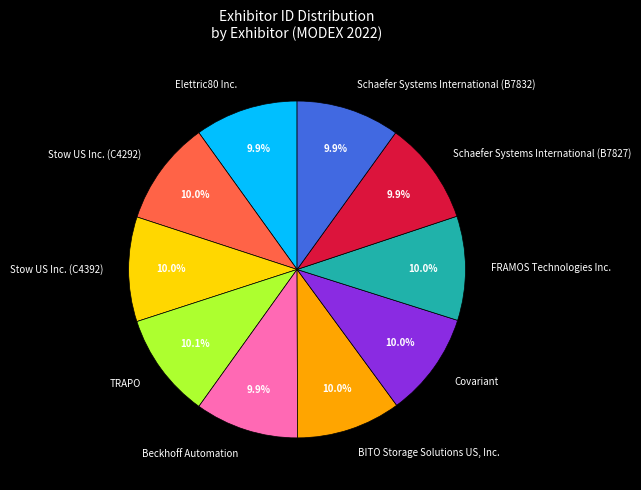

To the nearest percent, what portion does FRAMOS Technologies Inc. represent?

10%